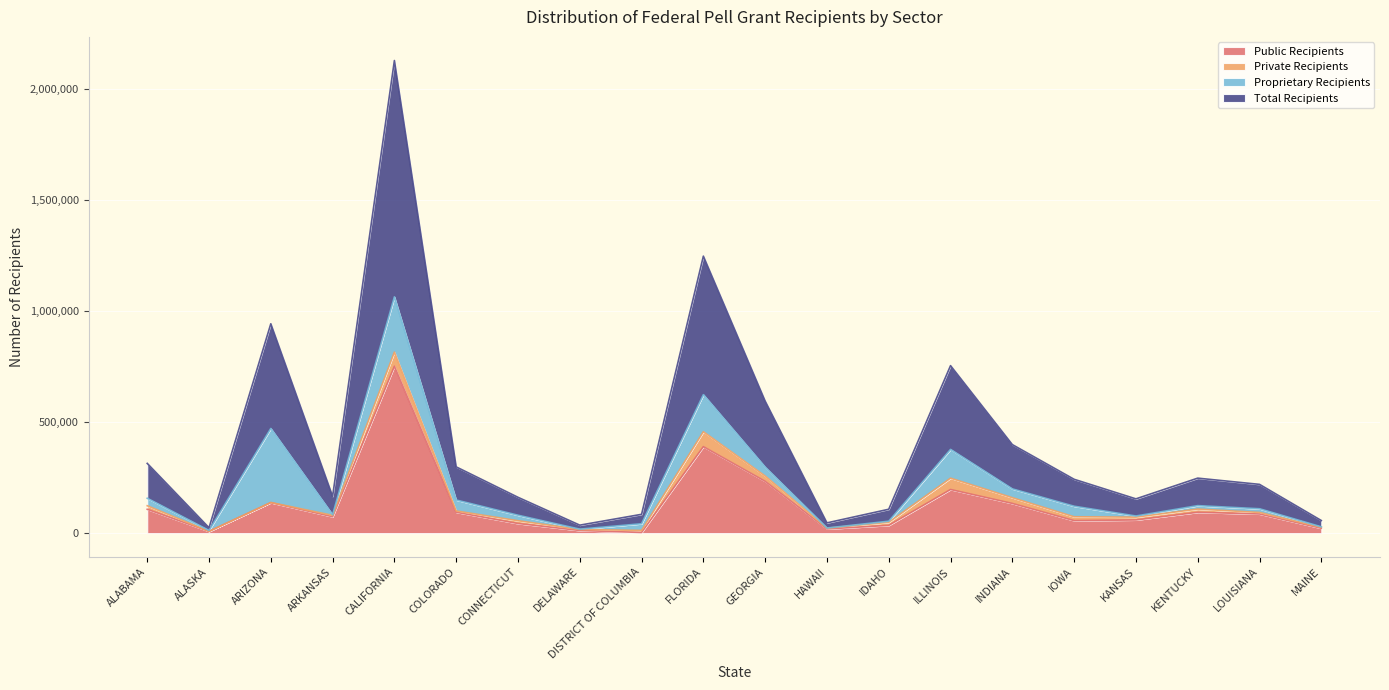

What is the average value of the Total Recipients series?

205523